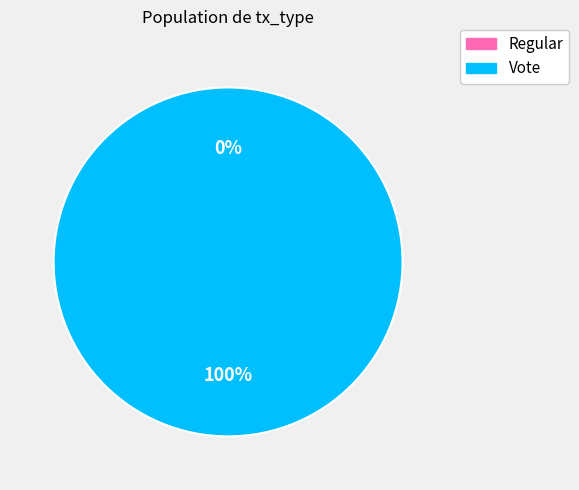

To the nearest percent, what portion does Vote represent?

100%